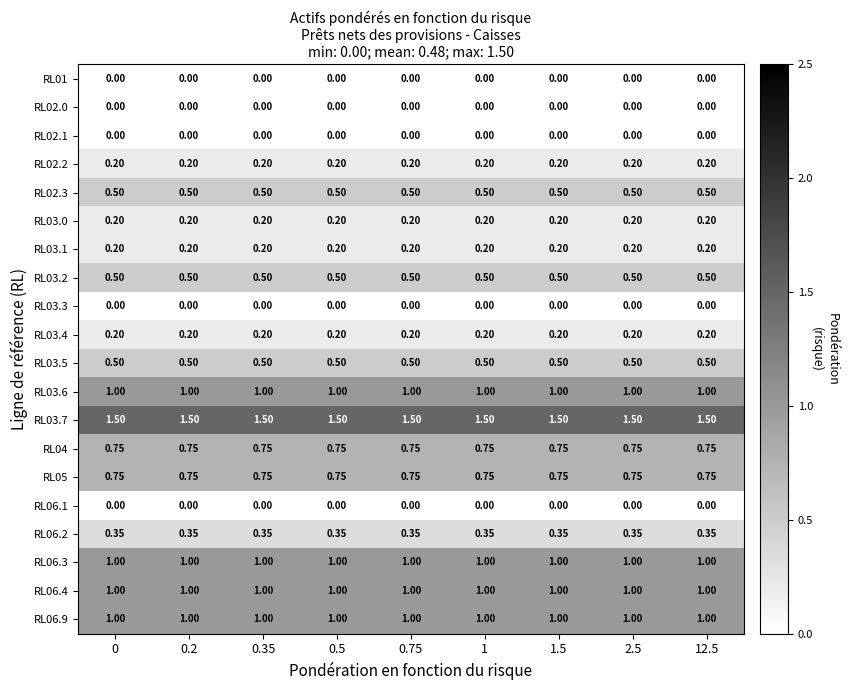

Which series has the largest total across all categories?

RL03.7